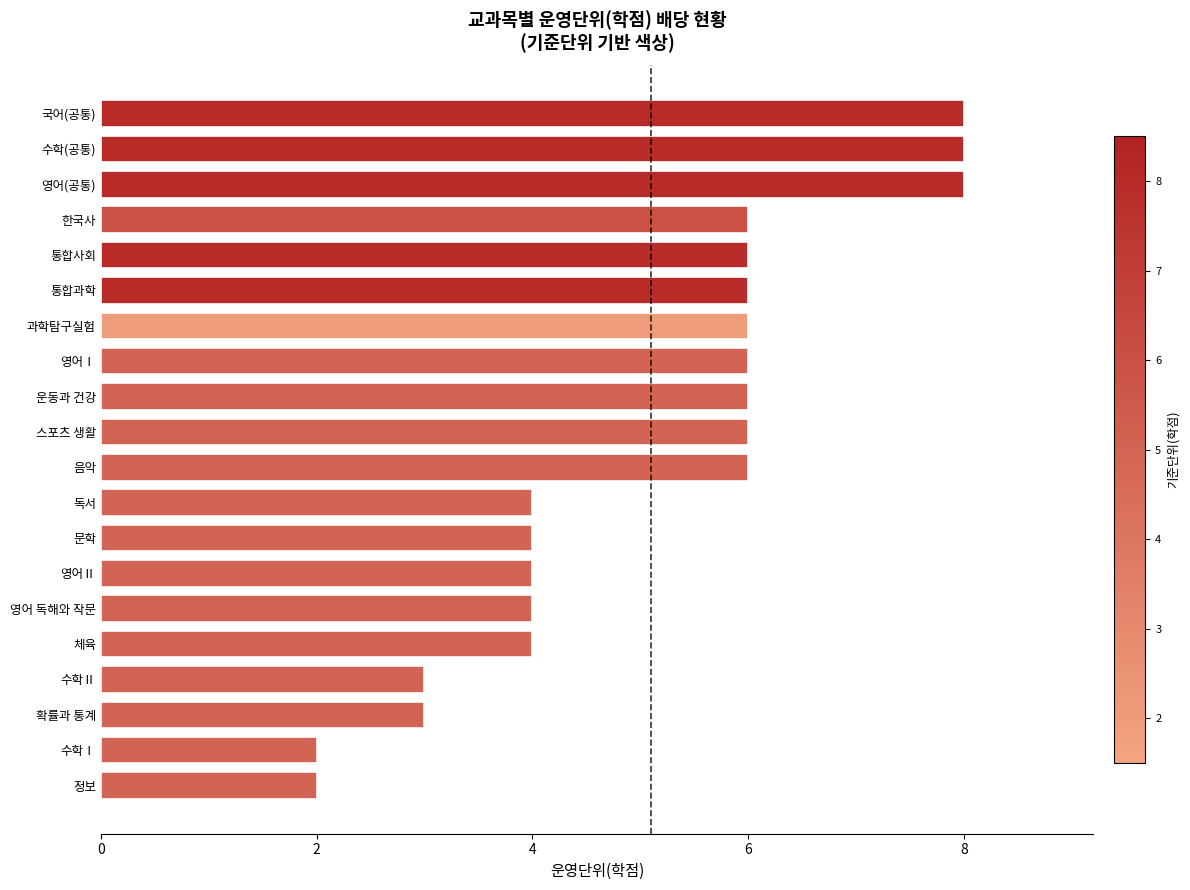

The chart shows a value of 6 at 통합과학. True or false?

True